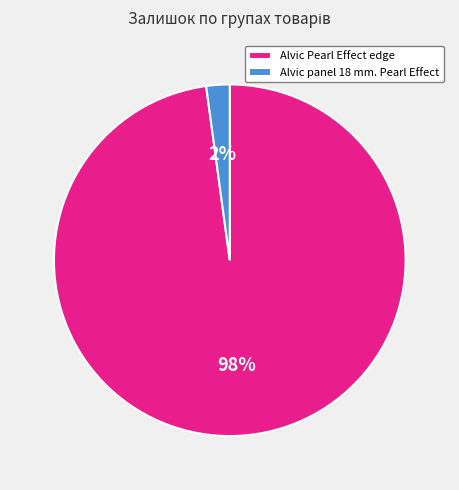

Is there a majority slice in this chart?

Yes